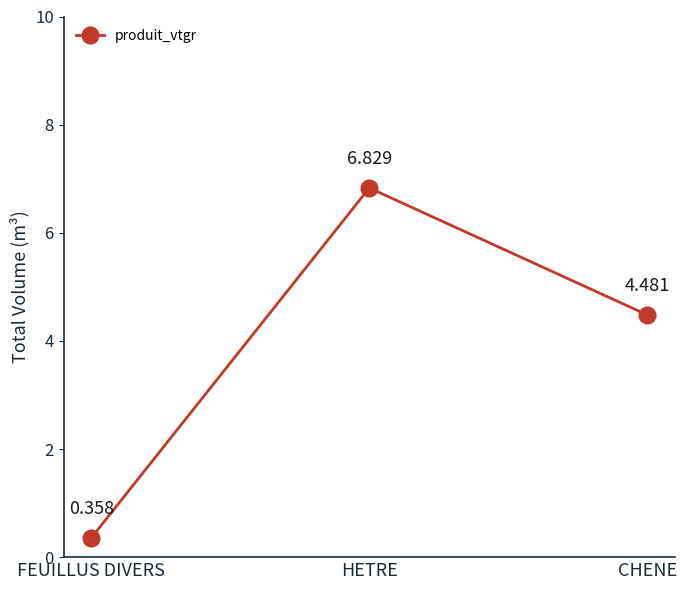

At which category does the chart reach its minimum across all series?

FEUILLUS DIVERS